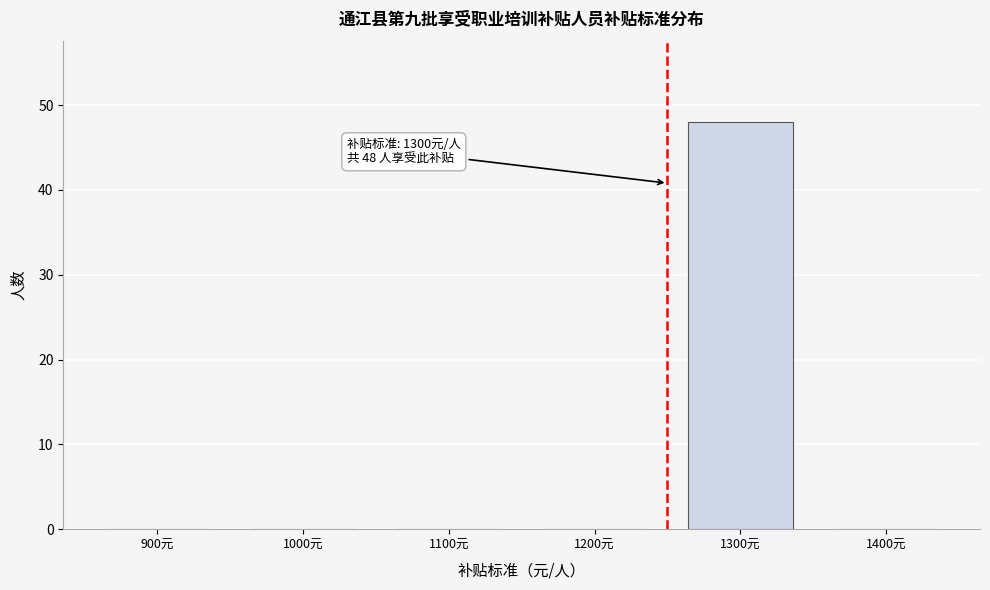

Reading right to left, what are all the values shown in this chart?

1400元=0	1300元=48	1200元=0	1100元=0	1000元=0	900元=0